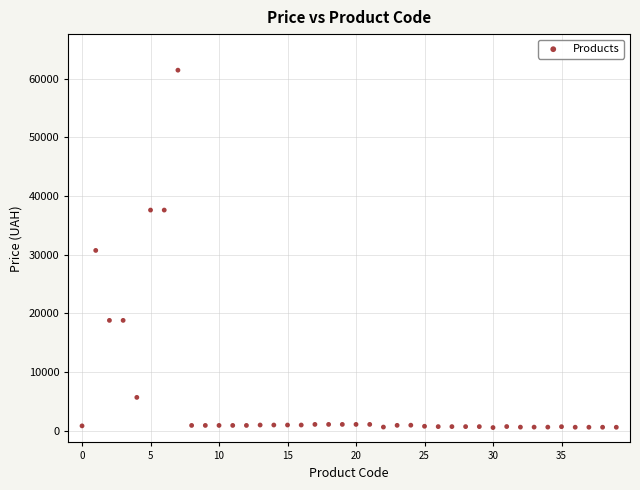

What is the range of Y values (max minus min)?

60903.0